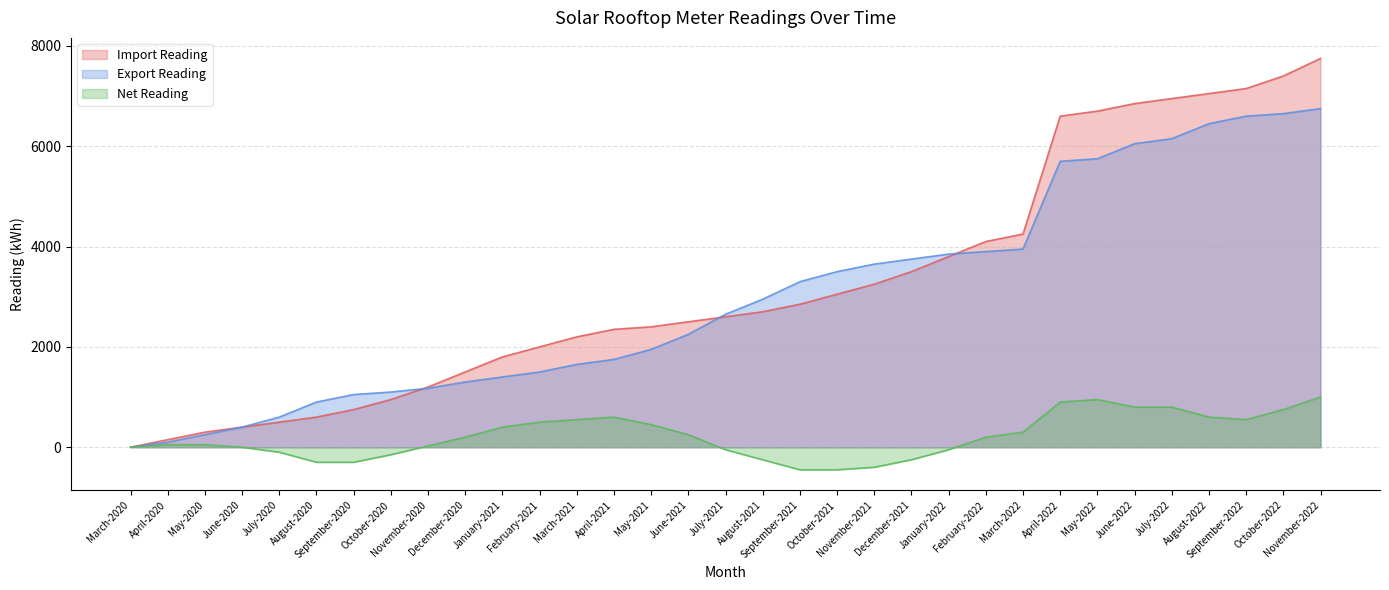

What are all the series names shown in the legend?

Import Reading, Export Reading, Net Reading